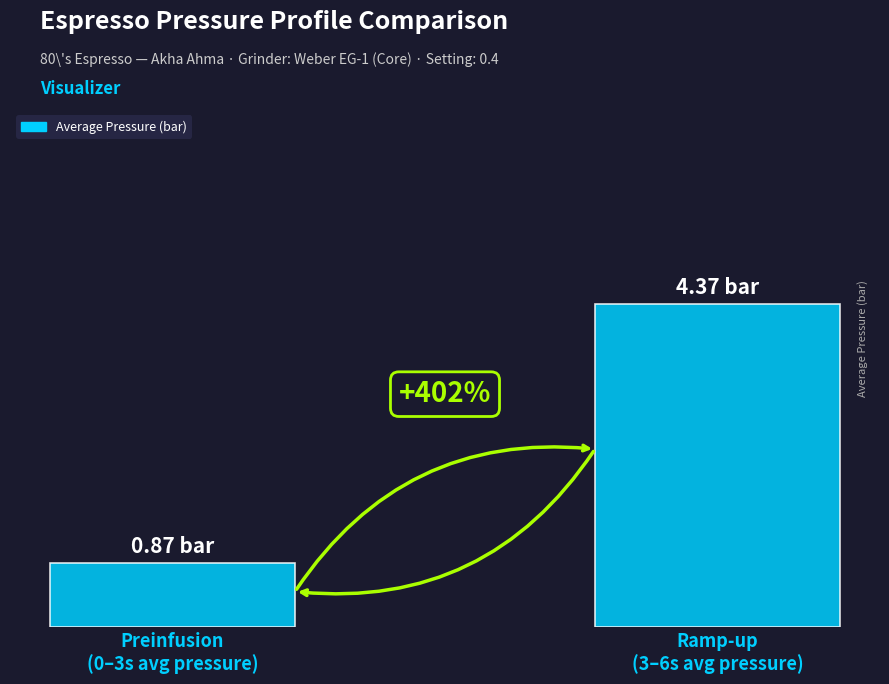

Count the values in the range 0 to 4.

1